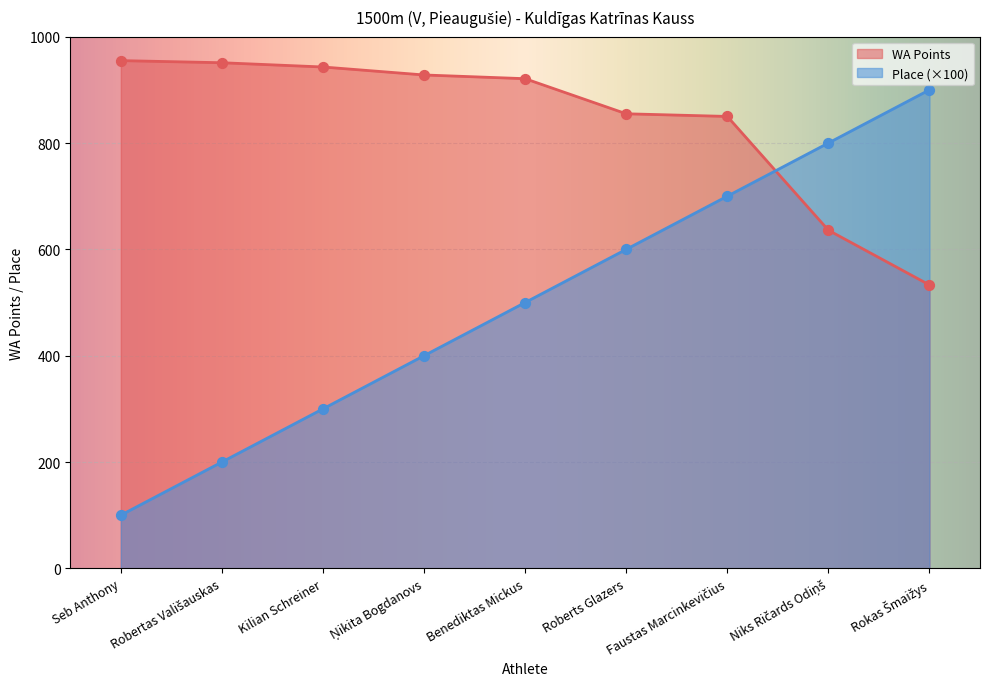

Which series contains the highest Y value?

WA Points